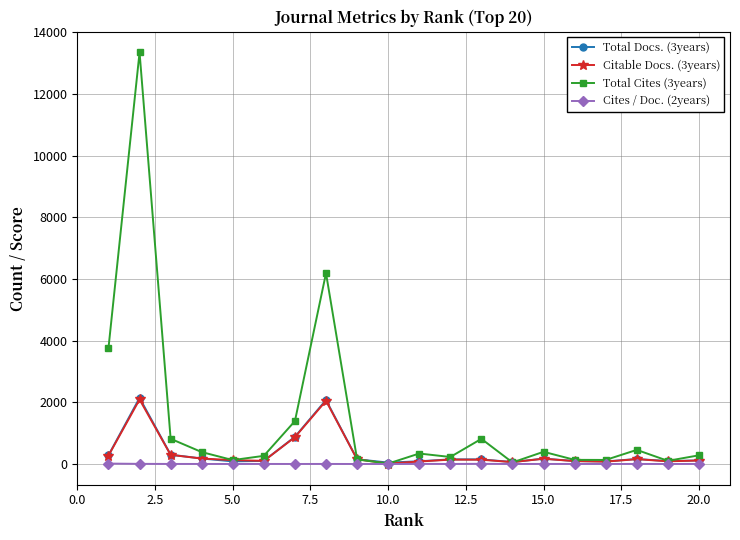

True or false: Citable Docs. (3years) has more than 1 interior local peaks.

True